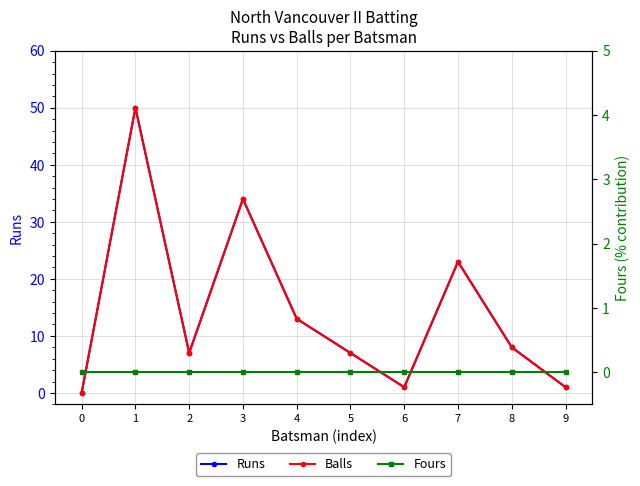

What is the sum of the Runs values at 1 and 4?

63